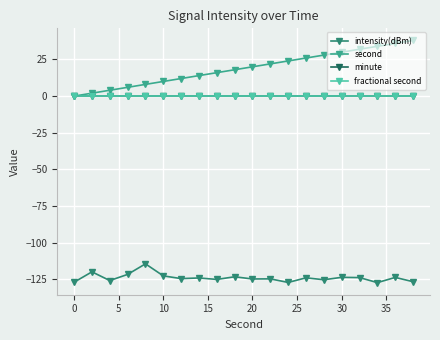

Which series has the largest total across all categories?

second